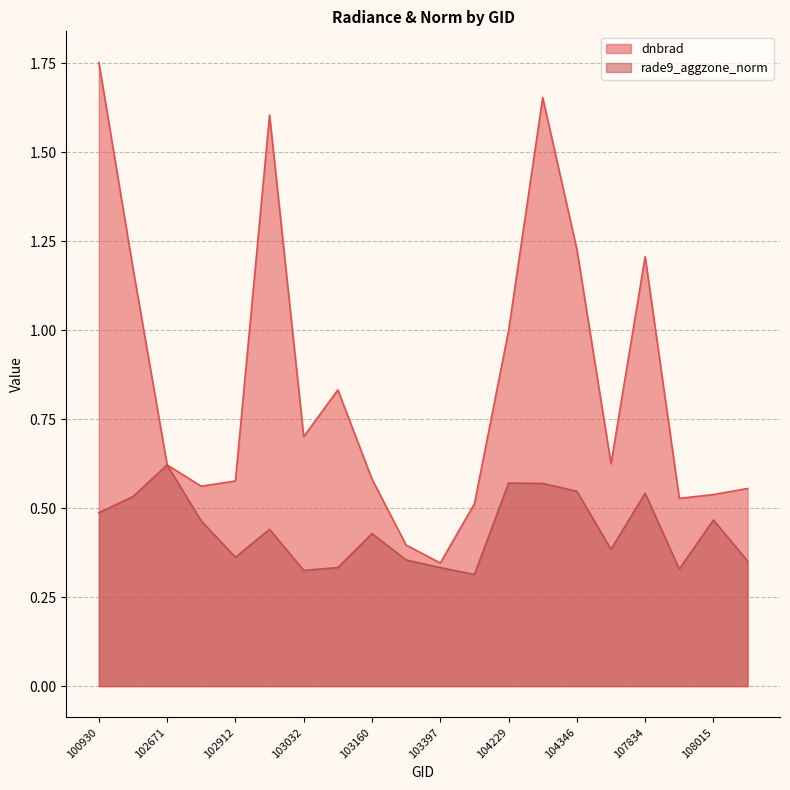

What is the difference between the maximum and minimum values in the dnbrad series?

1.4